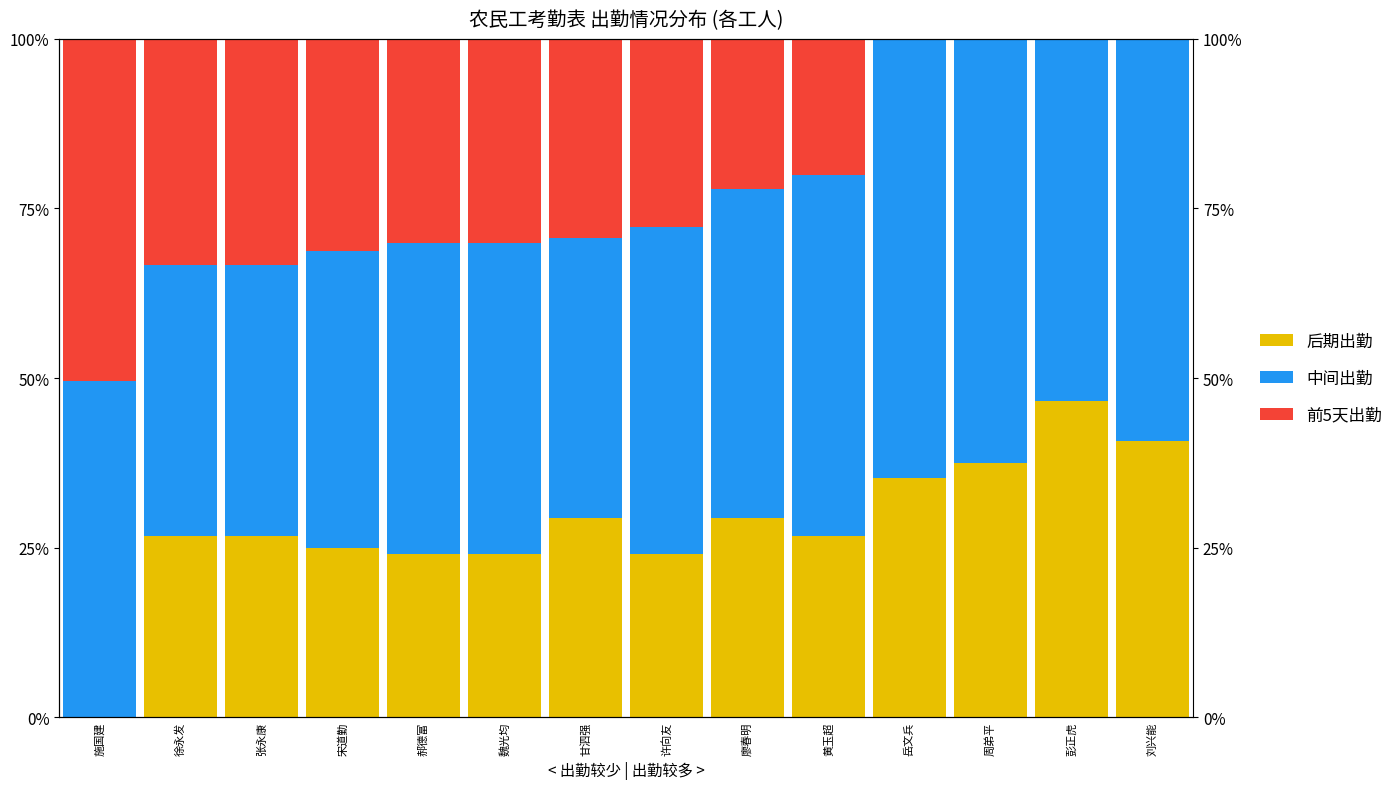

What is the average value of the 中间出勤 series?

0.5